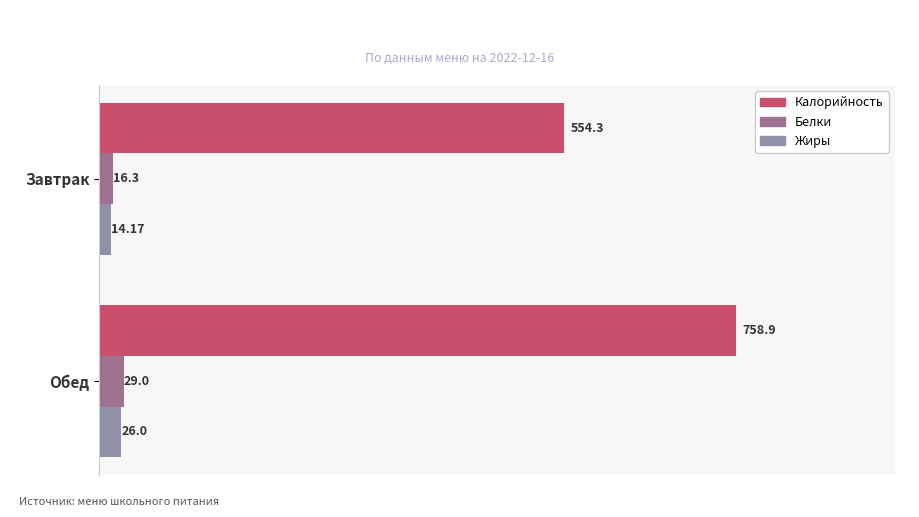

Which series has the largest total across all categories?

Калорийность